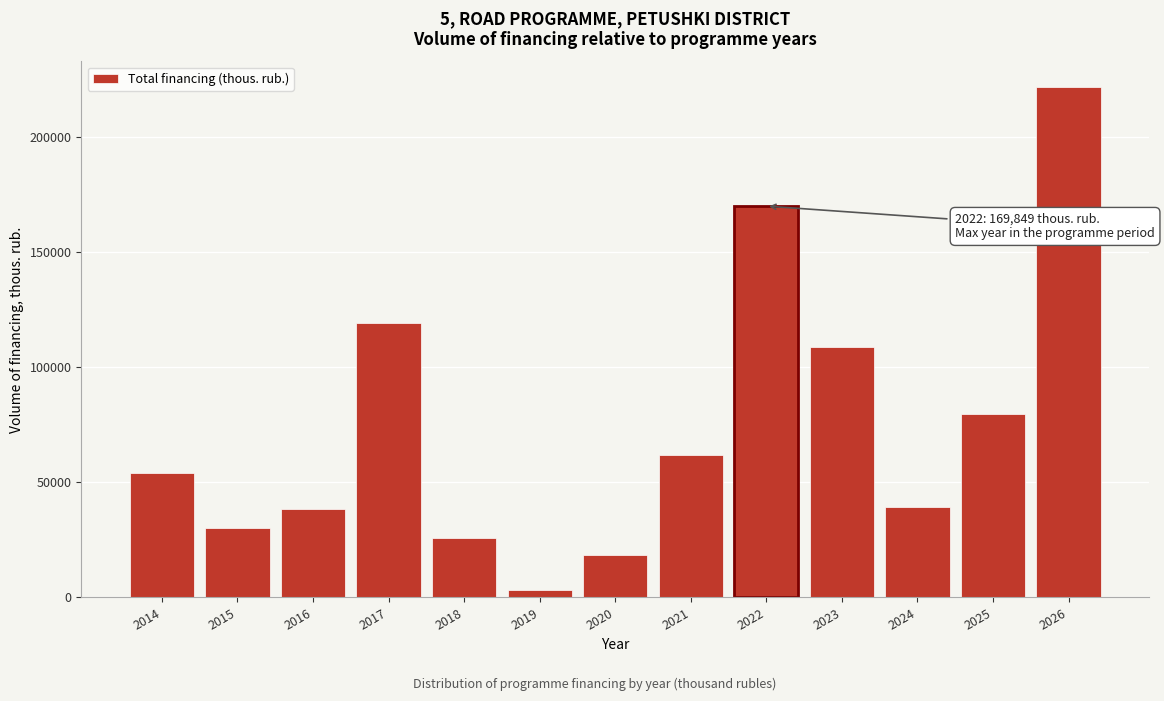

What is the value of the 2nd bar from the left?

30028.6